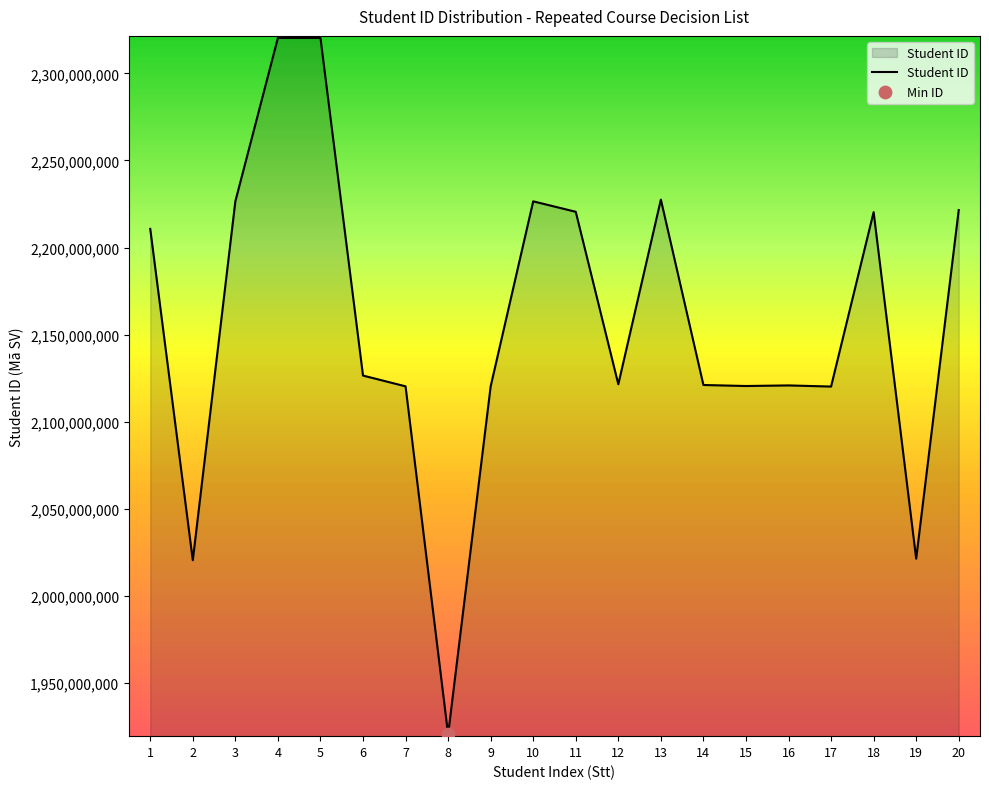

What is the change in value from 13 to 15?

-106996898